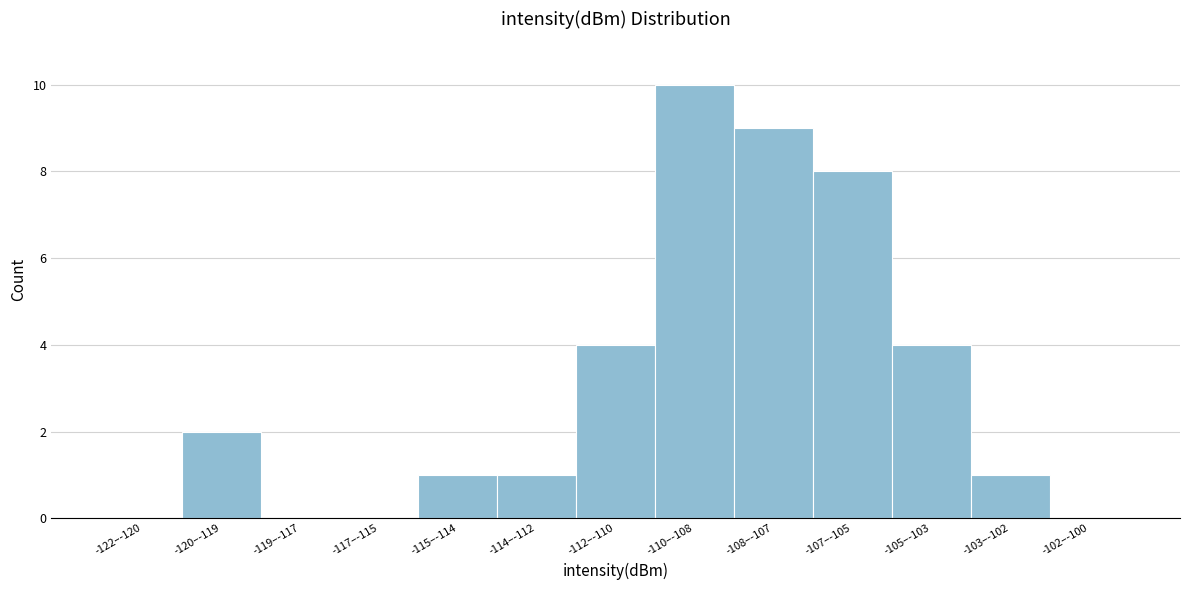

Reading left to right, extract all data points from this chart.

-122–-120=0	-120–-119=2	-119–-117=0	-117–-115=0	-115–-114=1	-114–-112=1	-112–-110=4	-110–-108=10	-108–-107=9	-107–-105=8	-105–-103=4	-103–-102=1	-102–-100=0